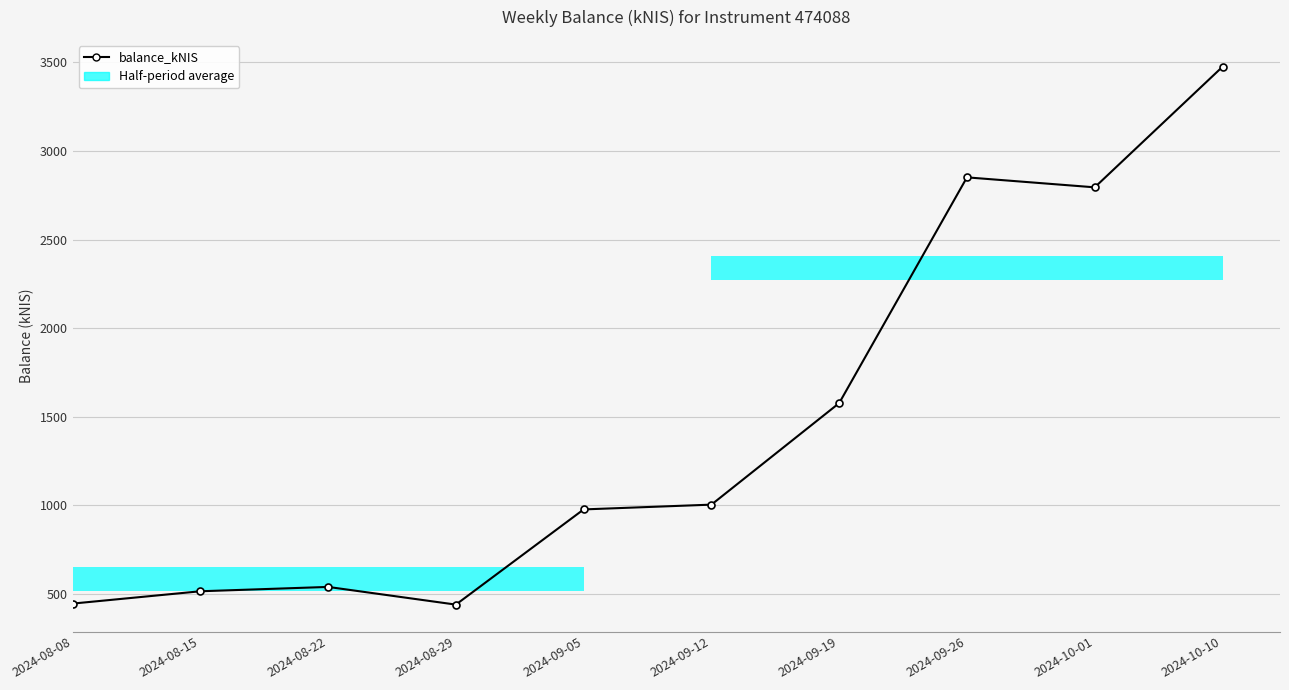

At which label is the value closest to 1957?

2024-09-19